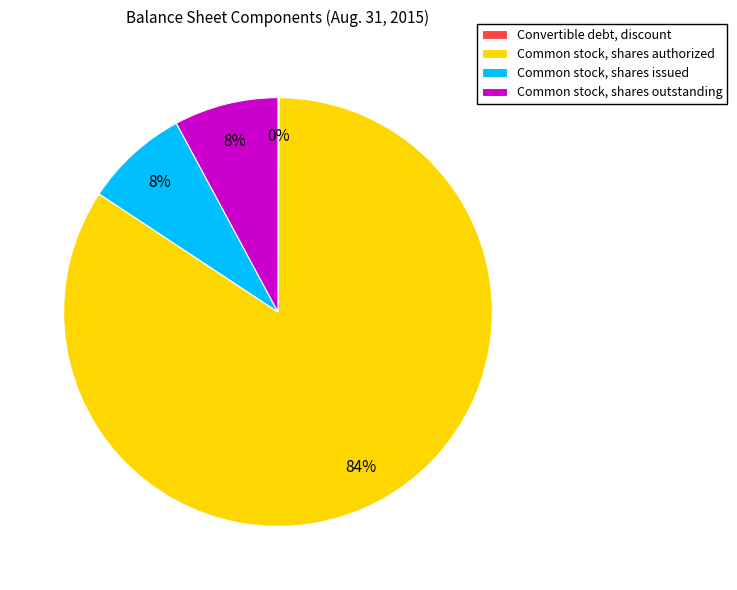

What is the majority slice?

Common stock, shares authorized